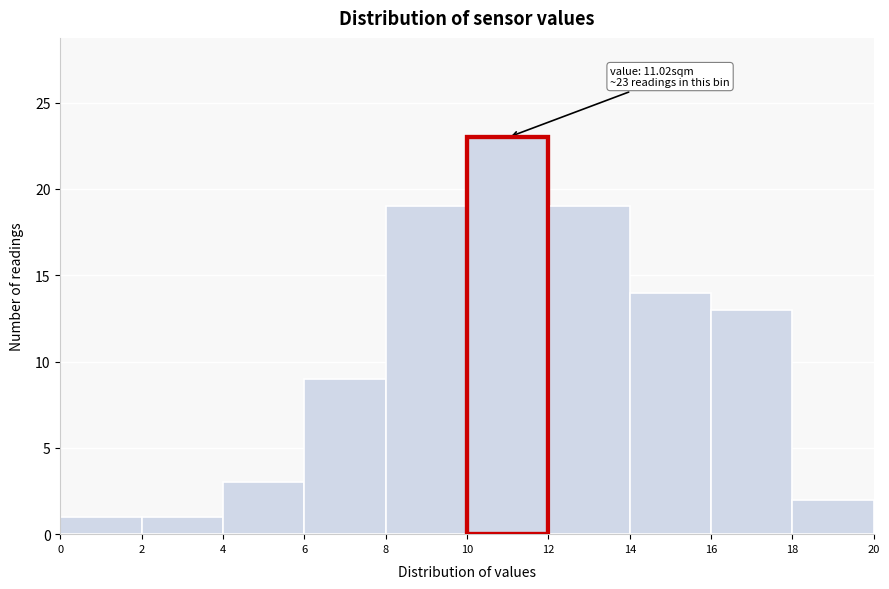

Over which range of the x-axis is the bar tallest?

10 to 12